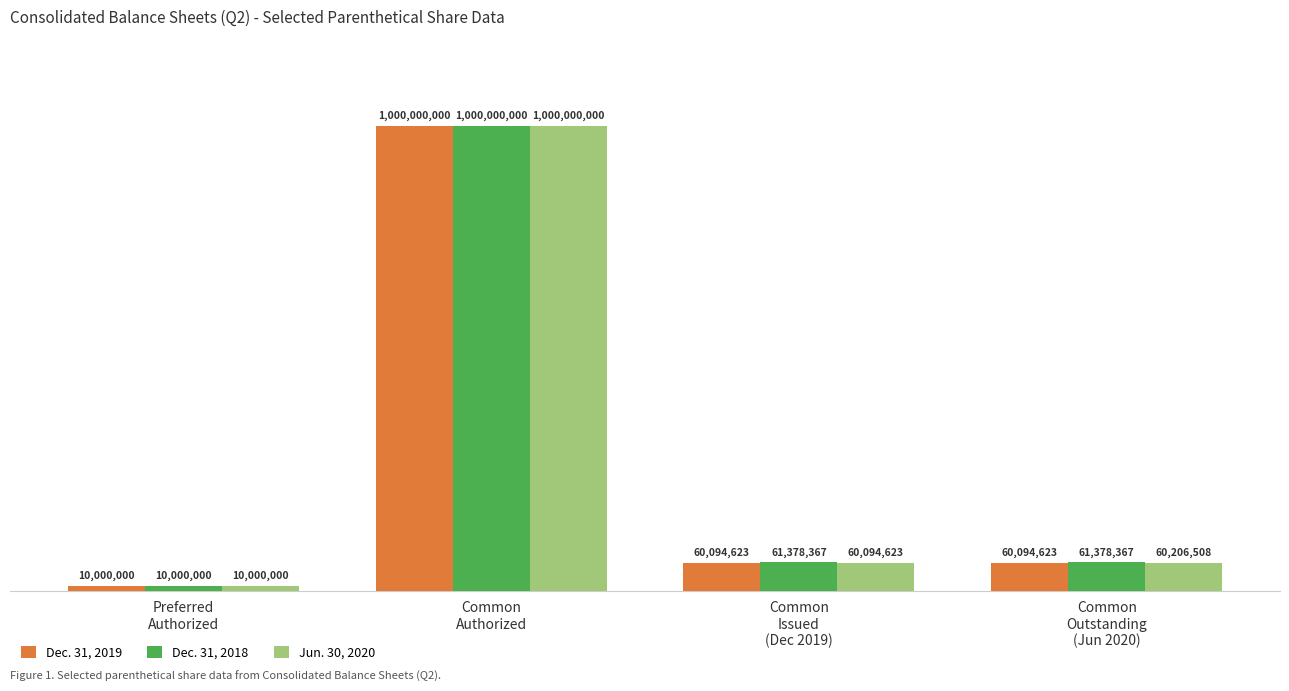

What are all the series names shown in the legend?

Dec. 31, 2019, Dec. 31, 2018, Jun. 30, 2020